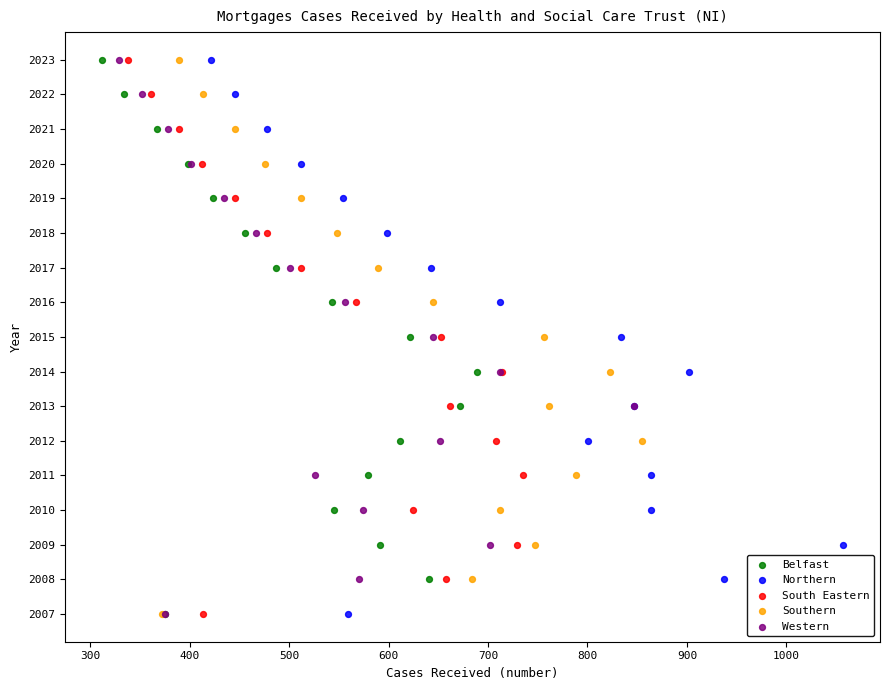

What are all the series names shown in the legend?

Belfast, Northern, South Eastern, Southern, Western